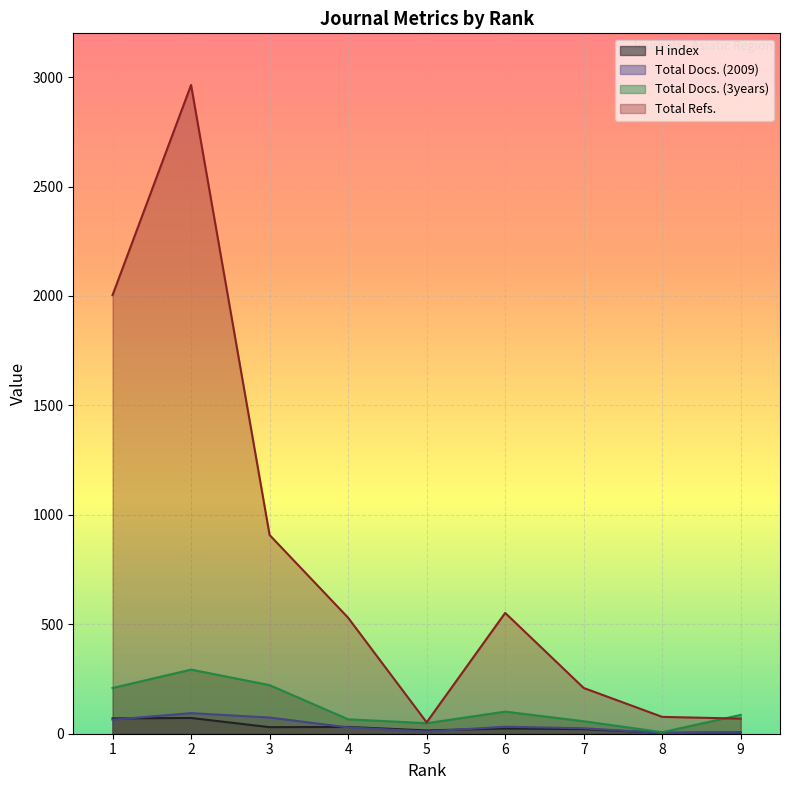

What is the value of the Total Docs. (3years) point at the 6th from the left?

101